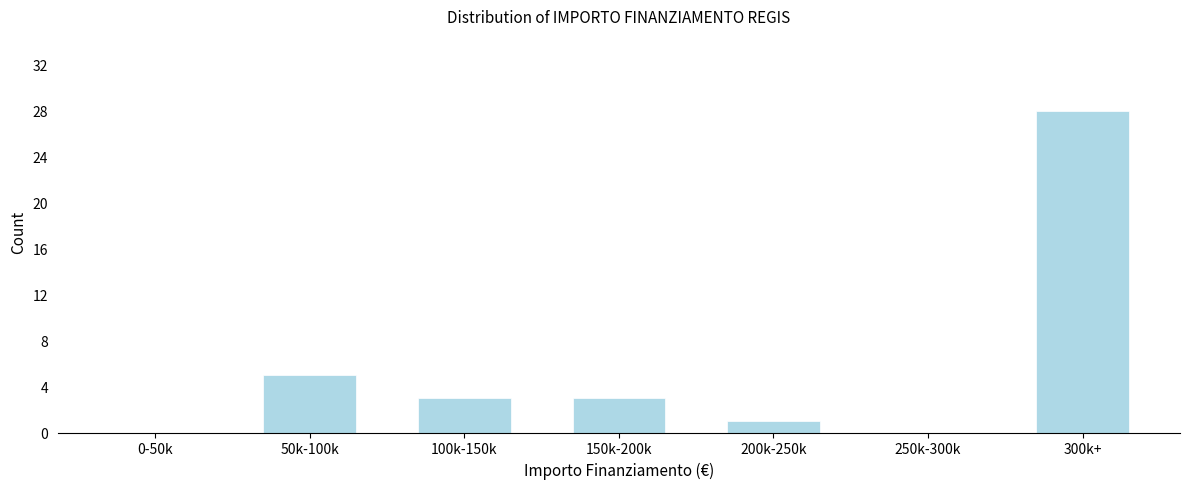

Reading right to left, what are all the values shown in this chart?

300k+=28	250k-300k=0	200k-250k=1	150k-200k=3	100k-150k=3	50k-100k=5	0-50k=0